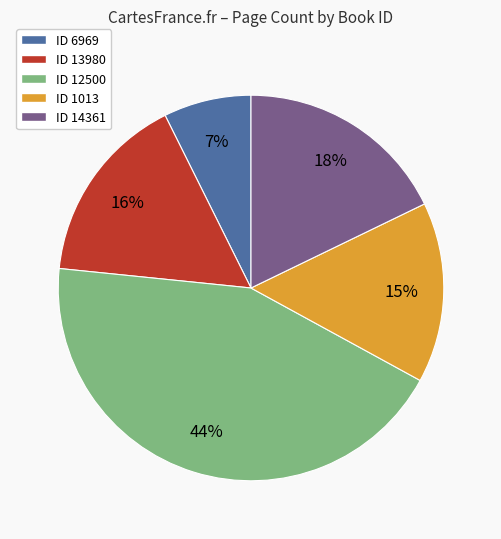

Count the number of slices in the pie.

5